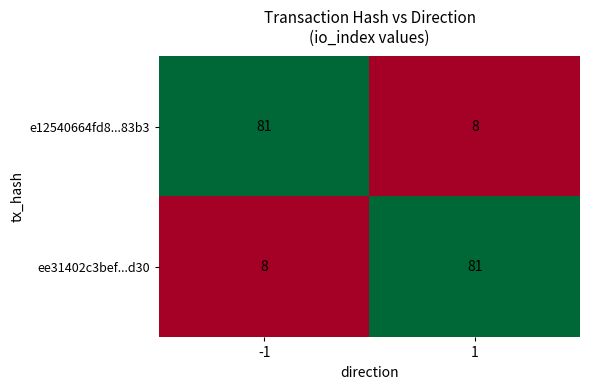

What is the sum of all ee31402c3bef...d30 values?

89